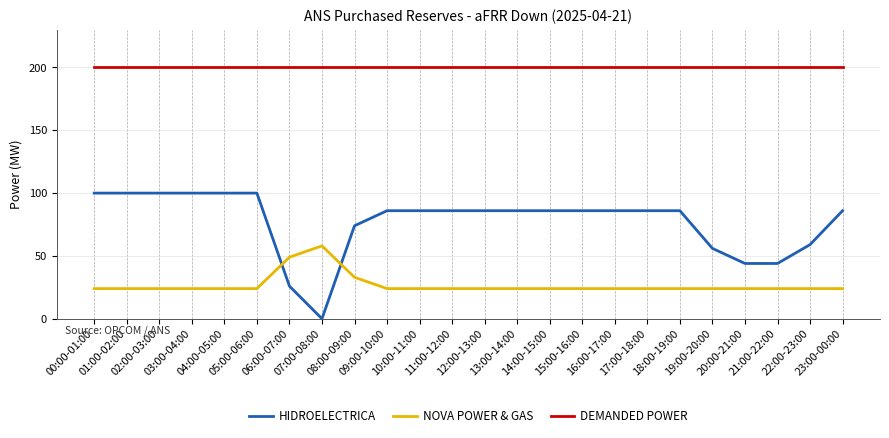

What is the minimum value for NOVA POWER & GAS?

24